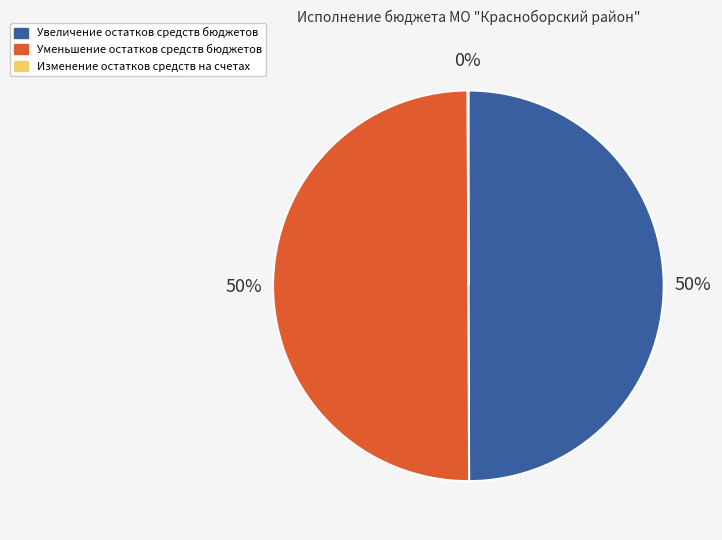

To the nearest percent, what is the difference between the largest and smallest slice percentages?

50%